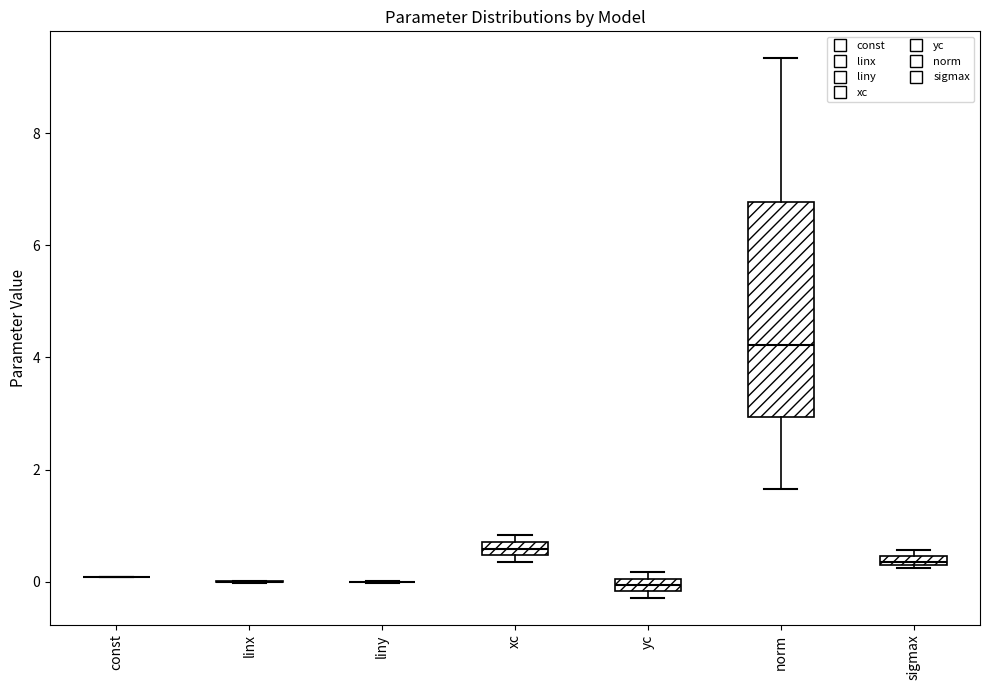

Which box is the tallest, from its lower edge to its upper edge?

norm